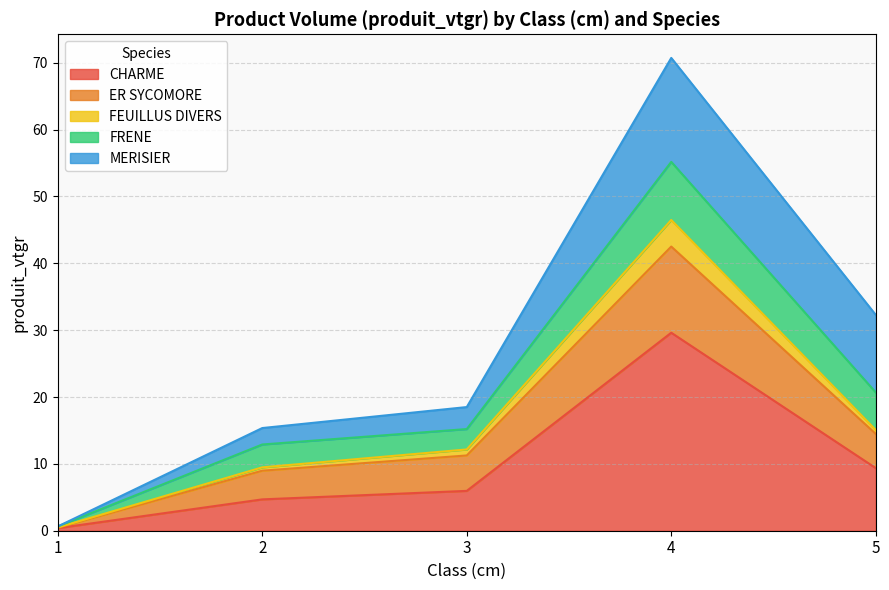

What is the total value across all series at 4?

70.7